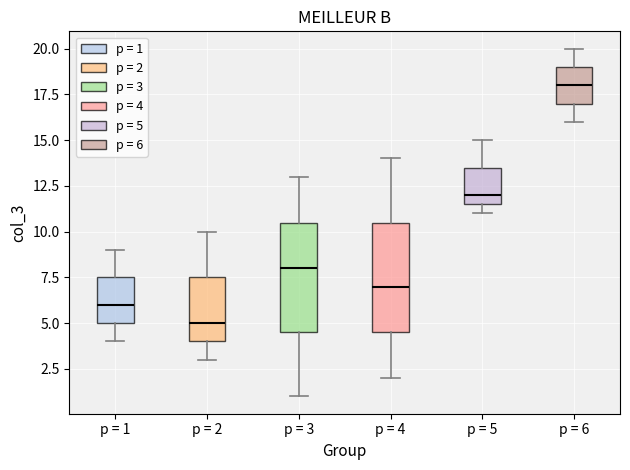

Which box has the lowest median line?

p = 2